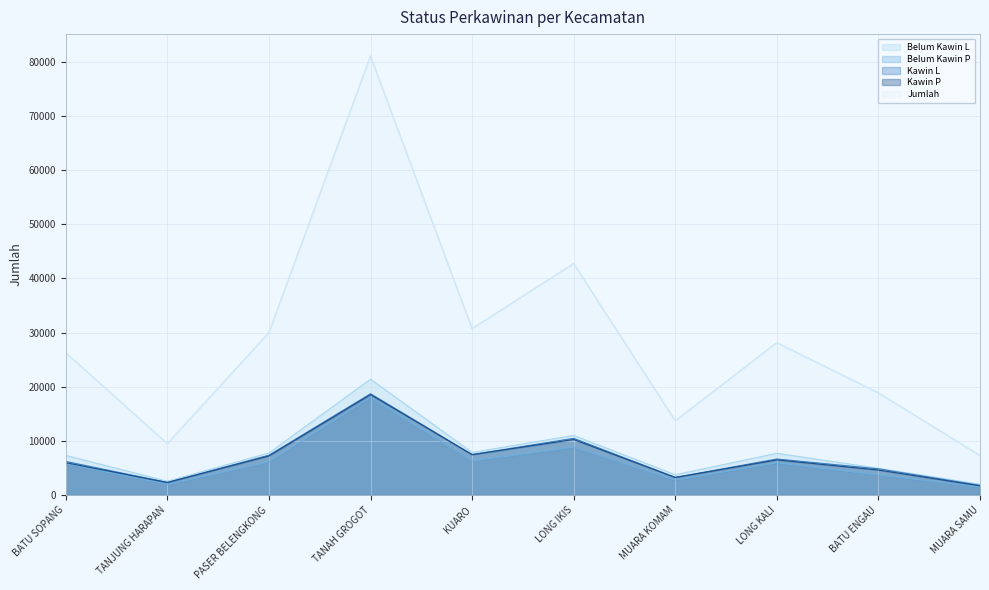

What is the minimum value shown in the chart?

1498